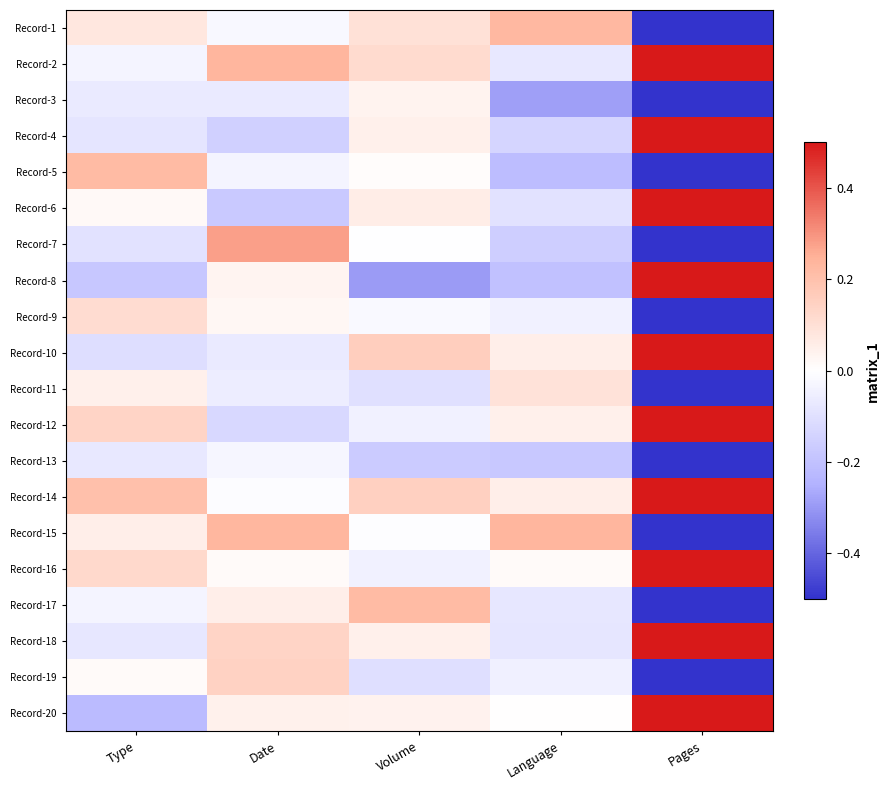

At how many categories does at least one series exceed 0?

5